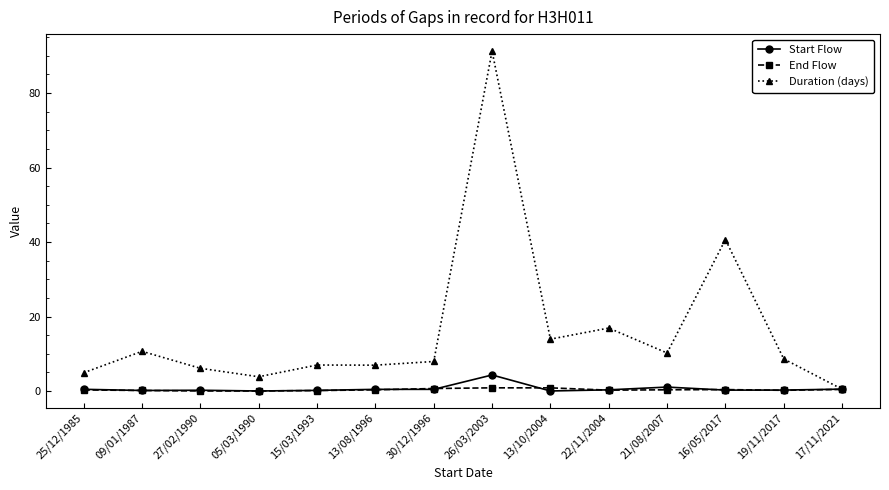

The Start Flow series shows 0.2 at 27/02/1990. True or false?

True